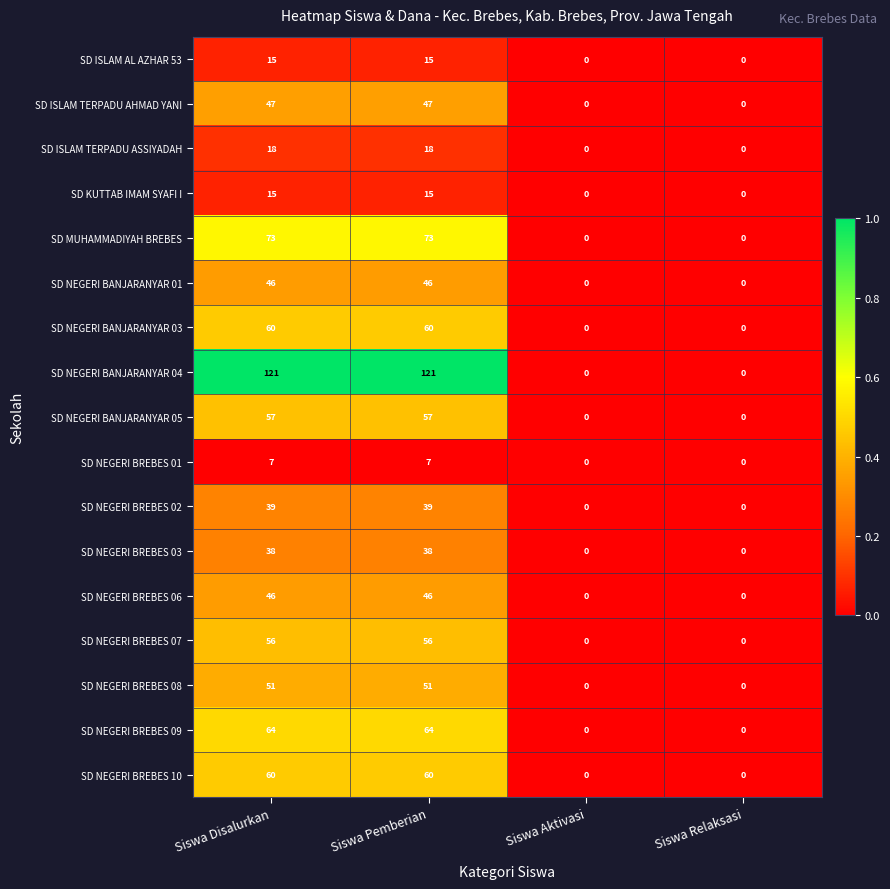

What is the total value across all series at Siswa Disalurkan?

813